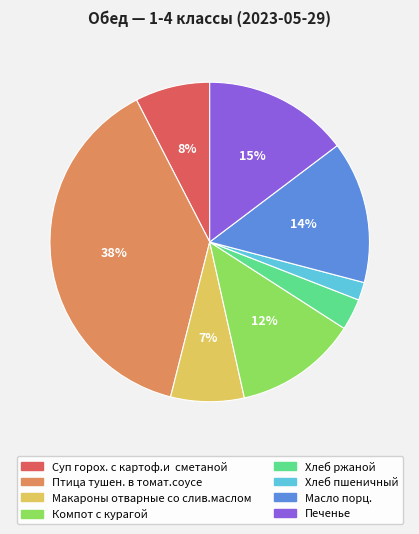

Which category has the smallest portion of the pie?

Хлеб пшеничный